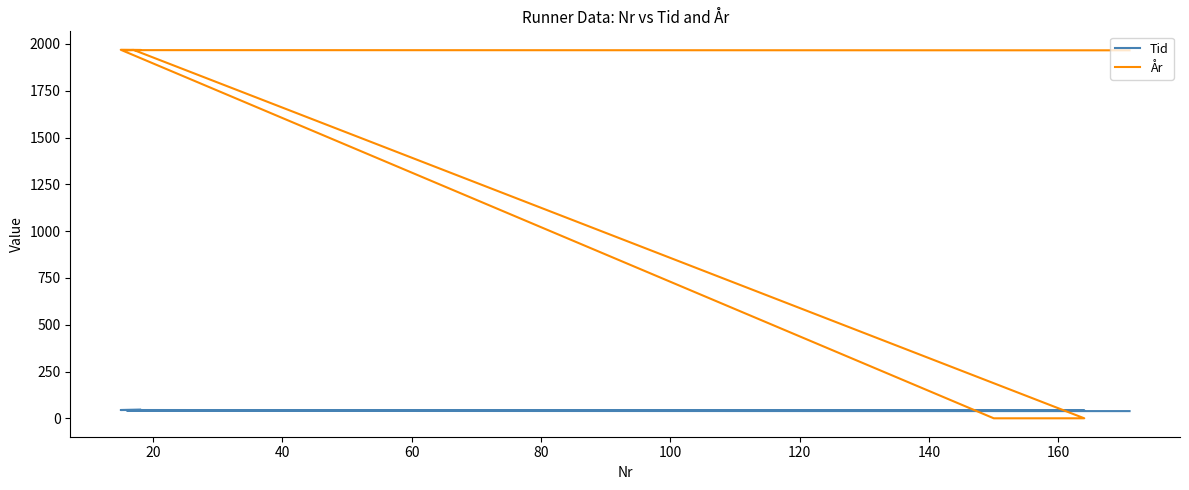

At which label does År first exceed 1967?

40